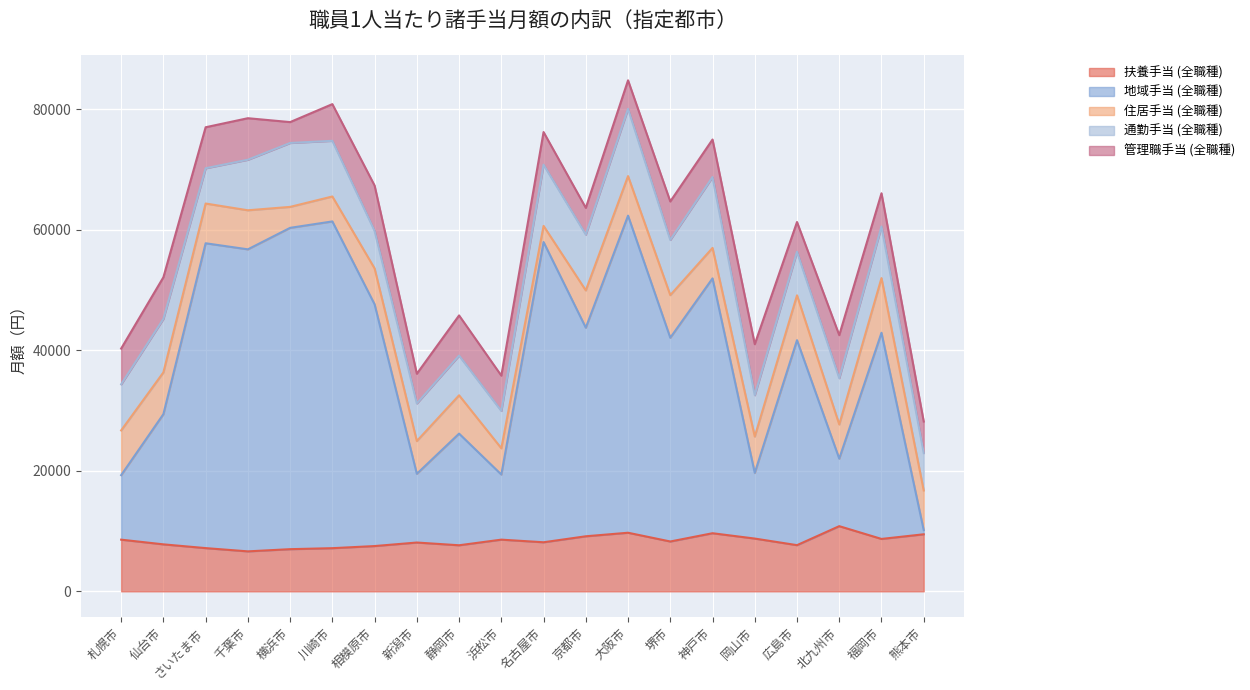

What is the minimum value for 管理職手当 (全職種)?

3462